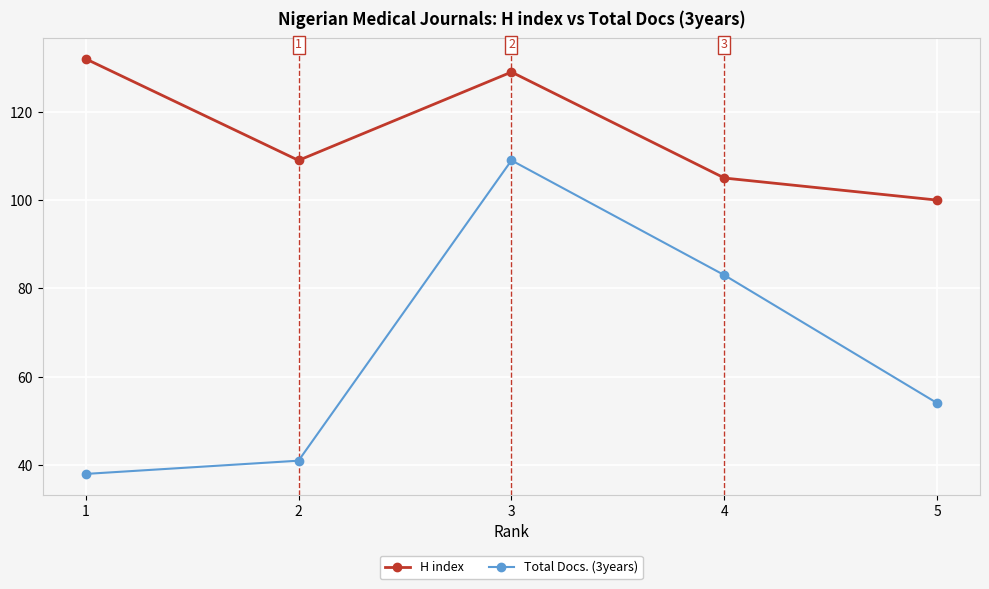

True or false: Total Docs. (3years) and H index intersect in this chart.

False